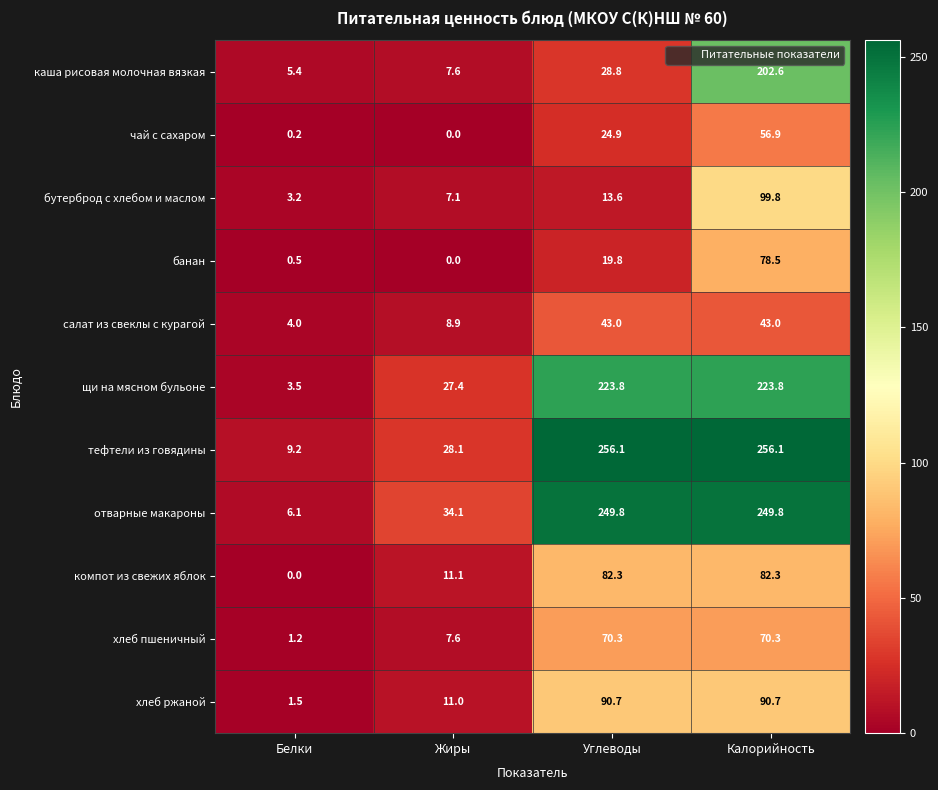

True or false: чай с сахаром has a value of 94.7 at Калорийность.

False